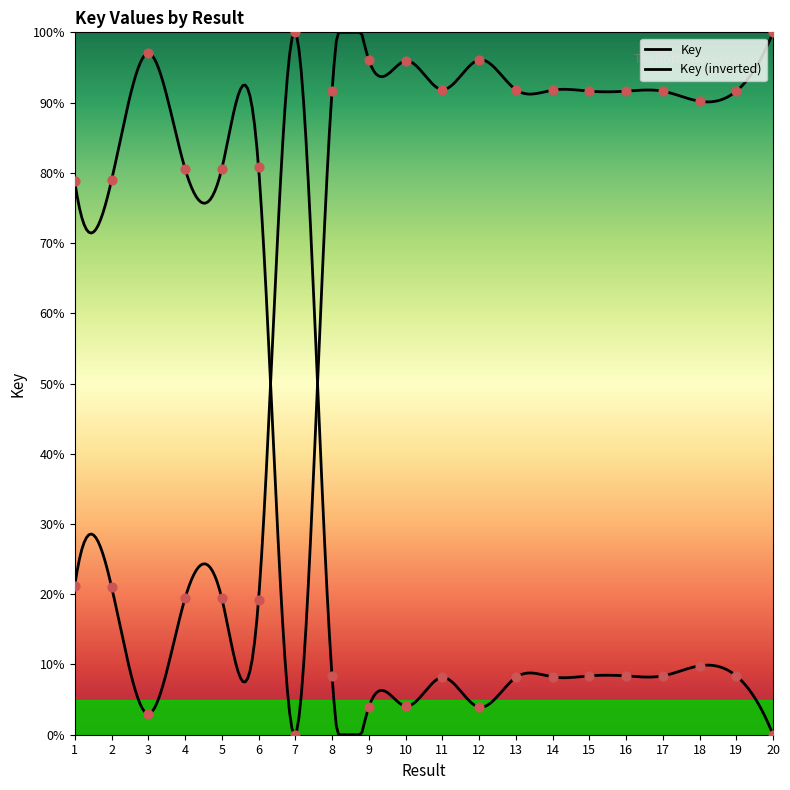

Between 4 and 5, which is larger?

5